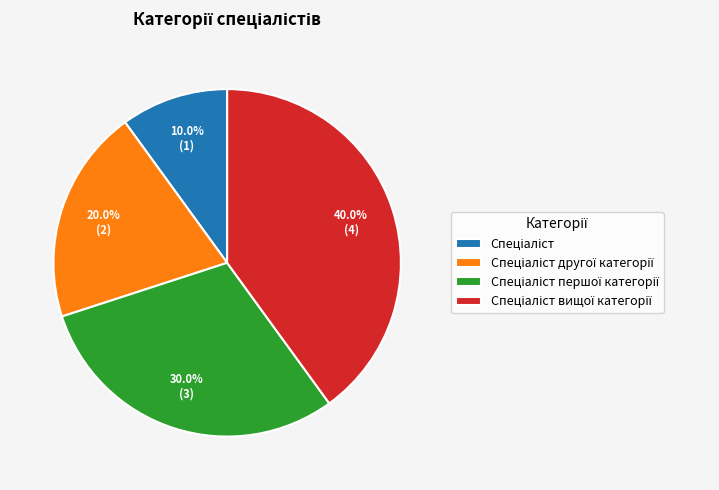

Does any single category account for the majority?

No